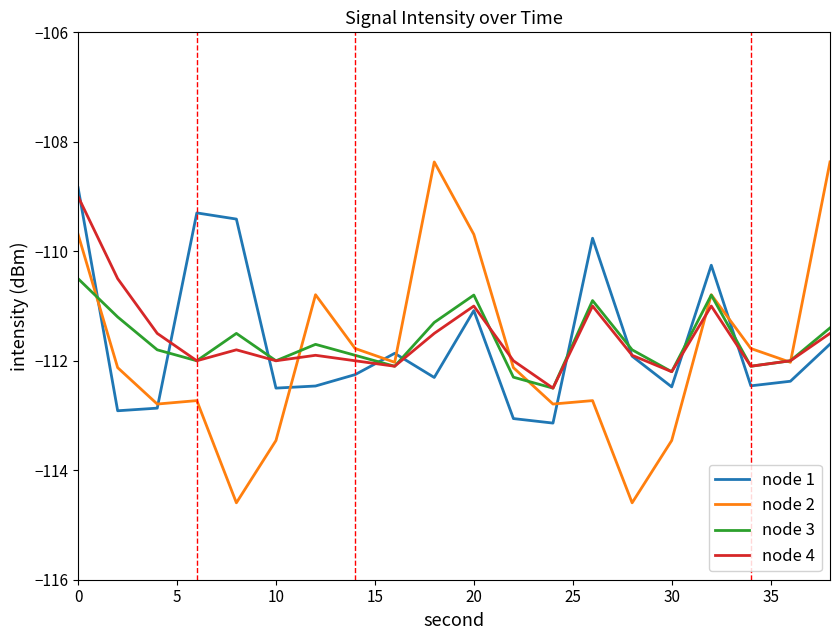

Which series has the widest spread of values?

node 2